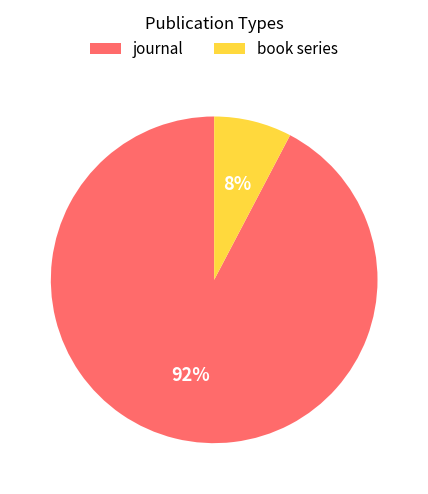

Does journal account for over 50% of the chart?

Yes